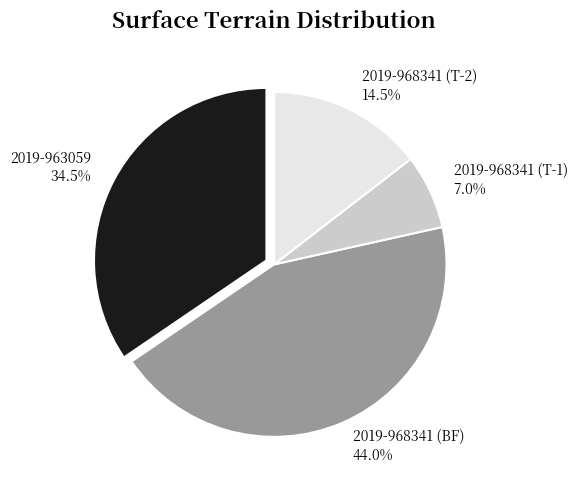

Does 2019-968341 (BF) represent more than half of the total?

No